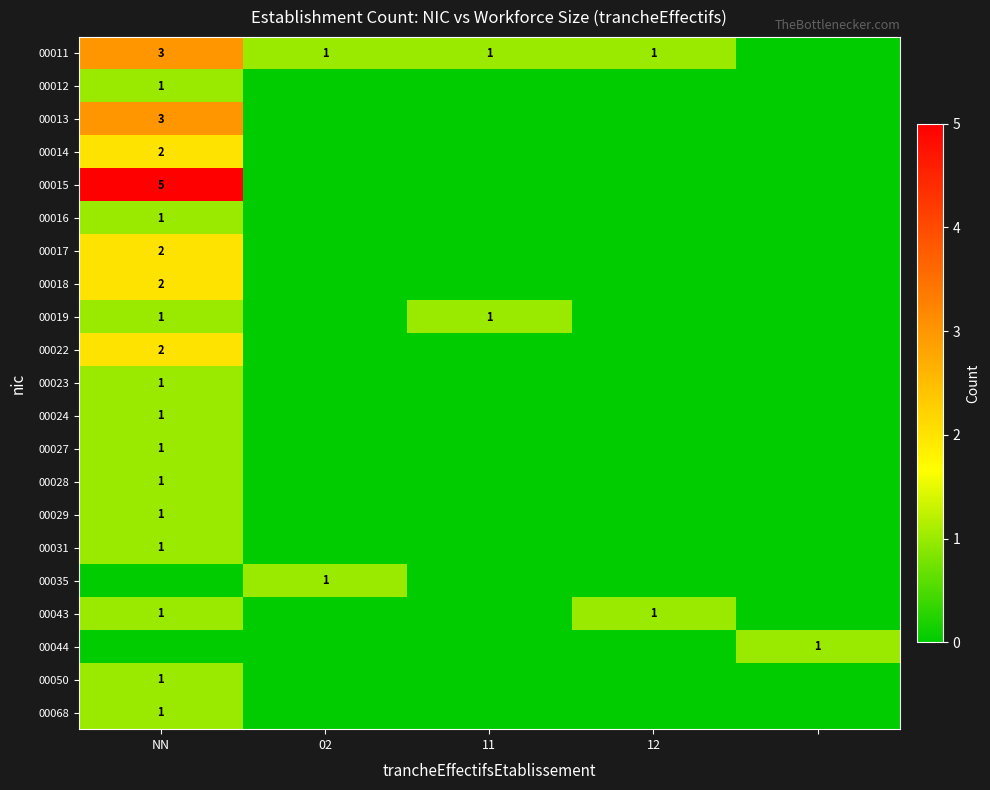

Is it true that 00013 equals 1 at NN?

False